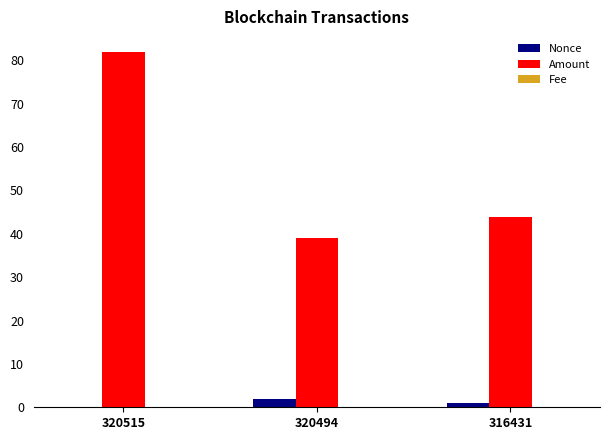

Which series has the largest total across all categories?

Amount